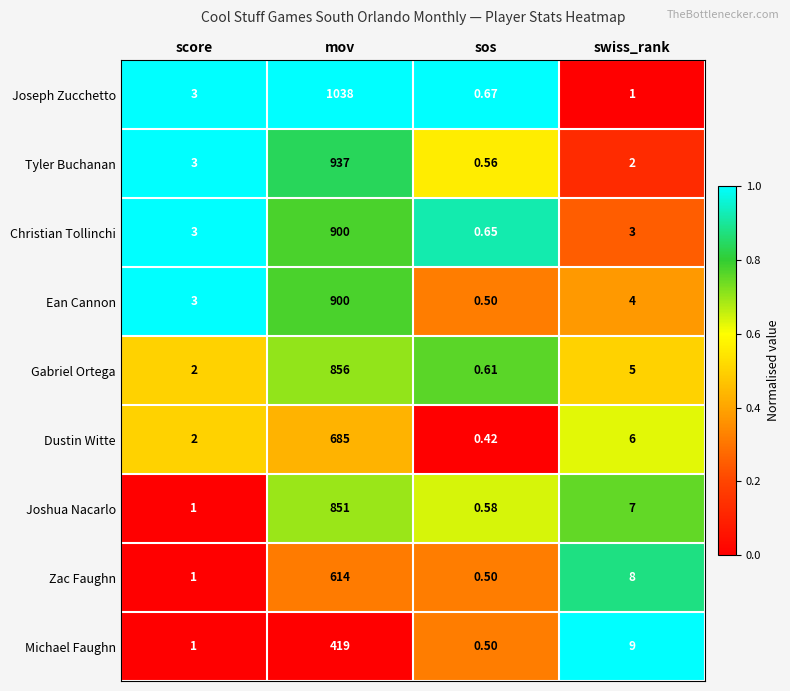

Which series has the widest spread of values?

Joseph Zucchetto